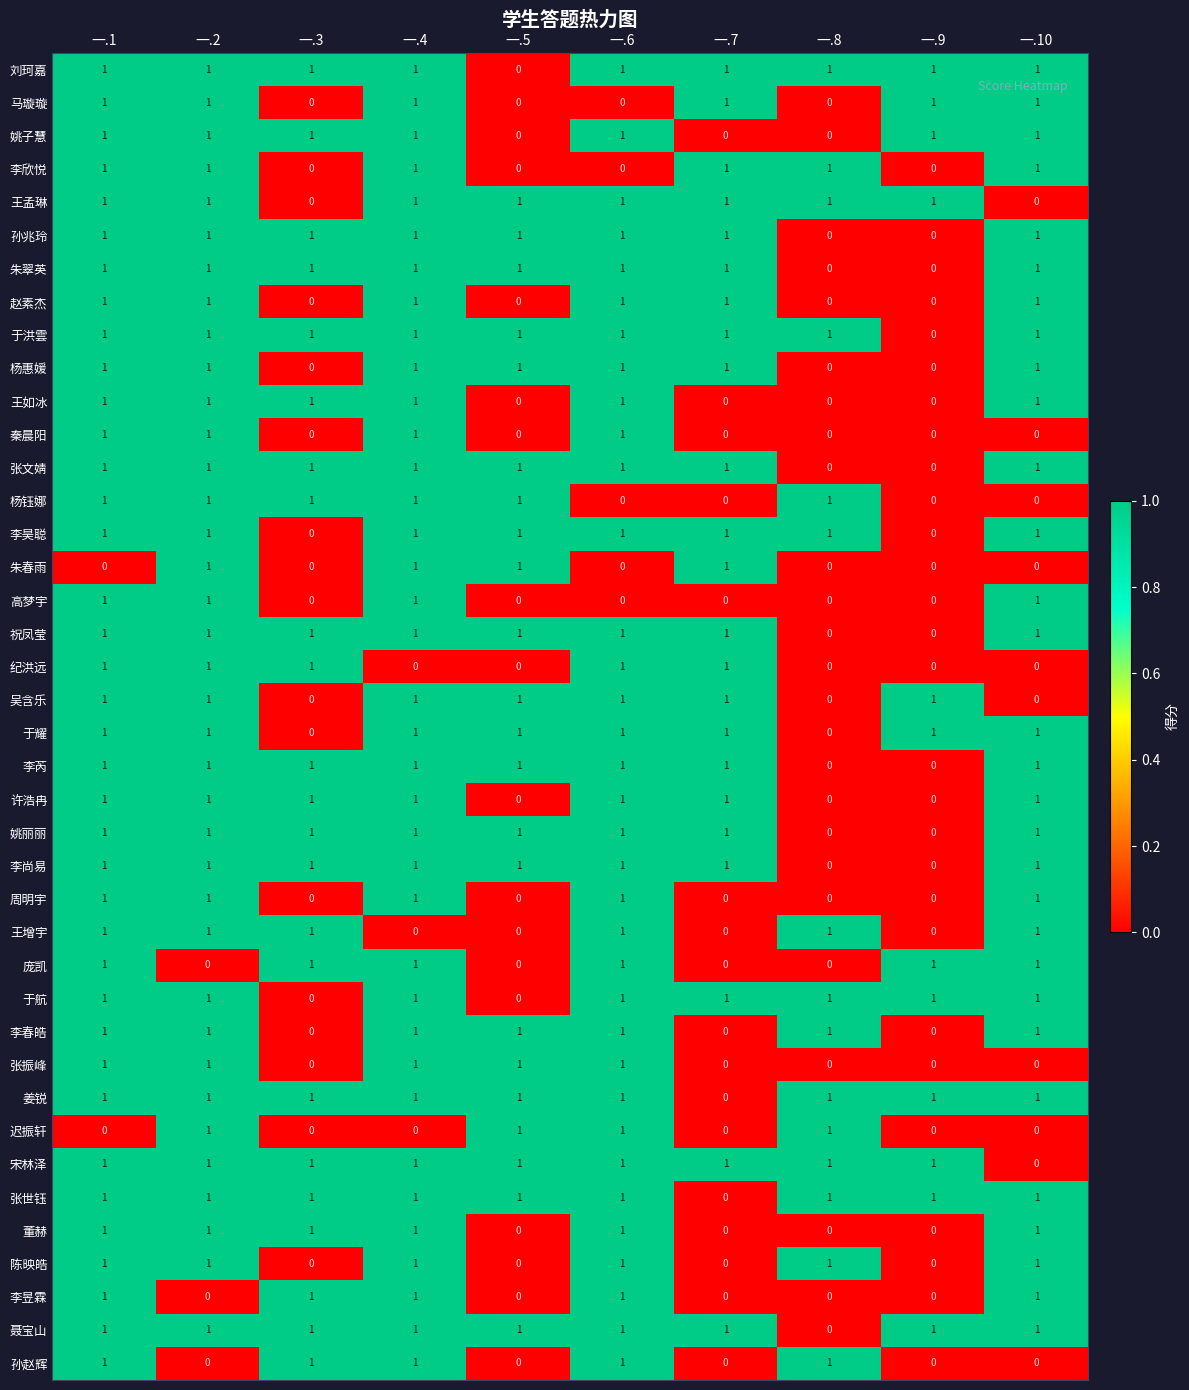

The value of 高梦宇 at 一.4 is 1. True or false?

True